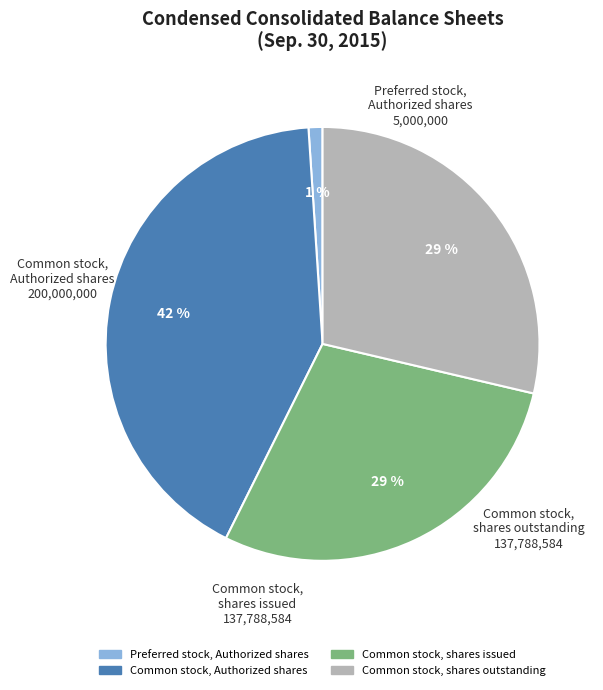

Is there any slice that represents more than half of the pie?

No